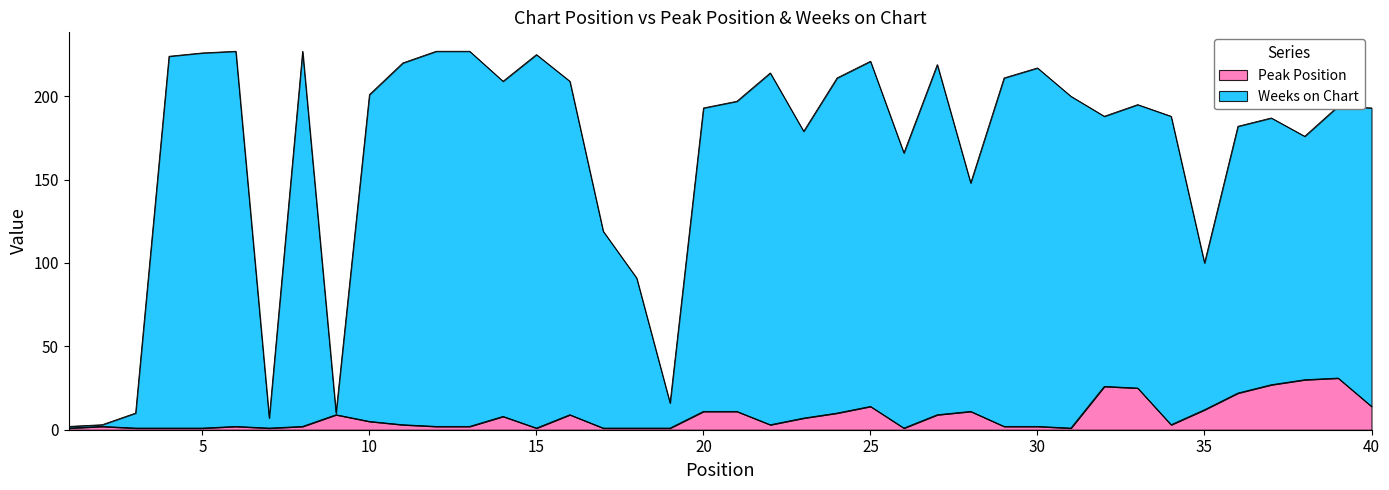

Rank the series at 33 from lowest to highest value.

Peak Position, Weeks on Chart